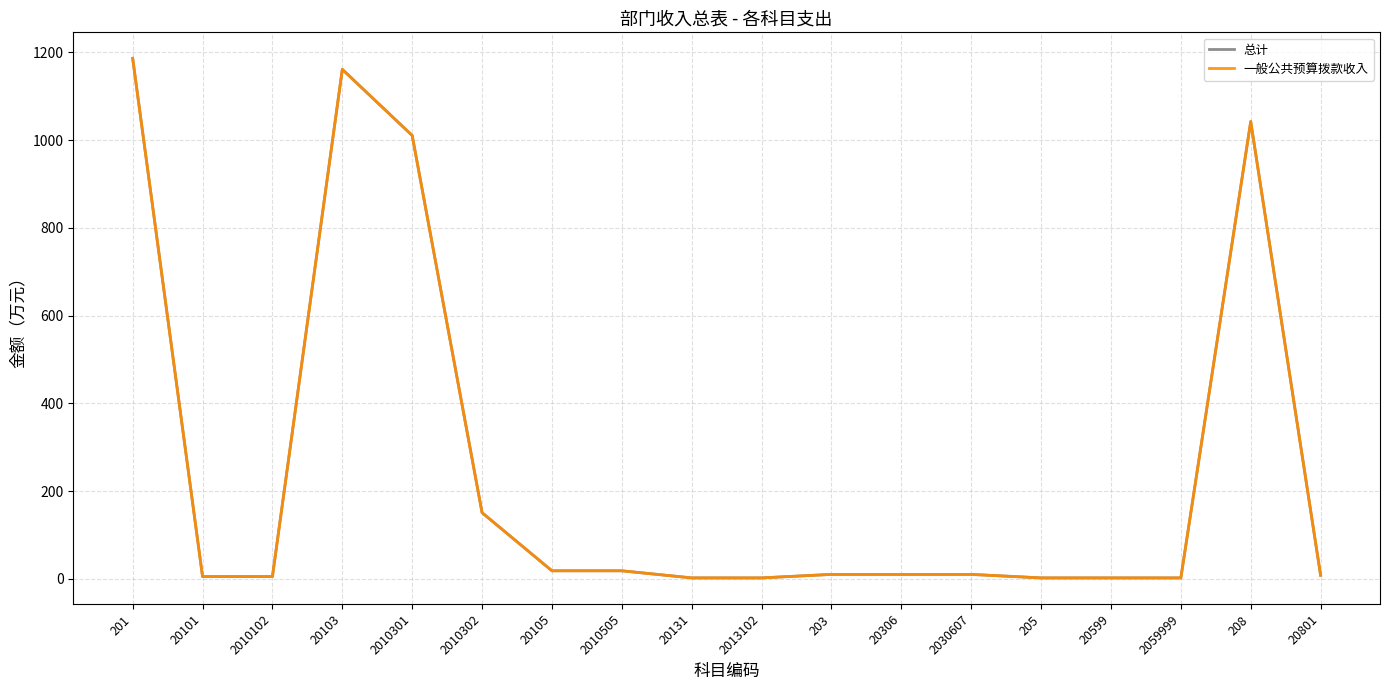

Does the chart display data point markers on the line(s)?

No